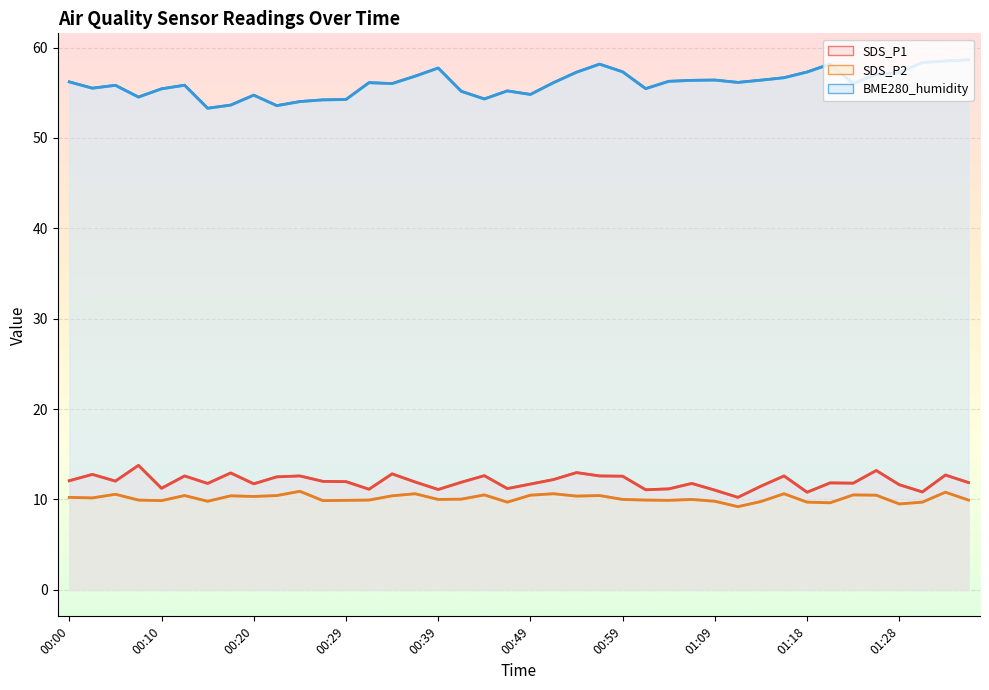

Reading left to right, what are all the values shown in this chart?

SDS_P1: 12.1	12.8	12.0	13.8	11.2	12.6	11.8	12.9	11.7	12.5	12.6	12.0	12.0	11.1	12.8	11.9	11.1	11.9	12.6	11.2	11.7	12.2	13.0	12.6	12.6	11.1	11.2	11.8	11.0	10.2	11.5	12.6	10.8	11.8	11.8	13.2	11.6	10.8	12.7	11.9
SDS_P2: 10.2	10.2	10.6	9.9	9.9	10.4	9.8	10.4	10.3	10.4	10.9	9.9	9.9	9.9	10.4	10.6	10.0	10.0	10.5	9.7	10.5	10.6	10.4	10.4	10.0	9.9	9.9	10.0	9.8	9.2	9.8	10.6	9.7	9.6	10.5	10.5	9.5	9.7	10.8	9.9
BME280_humidity: 56.2	55.5	55.8	54.5	55.4	55.8	53.3	53.6	54.7	53.6	54.0	54.2	54.2	56.1	56.0	56.8	57.7	55.2	54.3	55.2	54.8	56.1	57.3	58.2	57.3	55.5	56.3	56.4	56.4	56.1	56.4	56.7	57.3	58.2	56.0	57.0	57.2	58.3	58.5	58.6